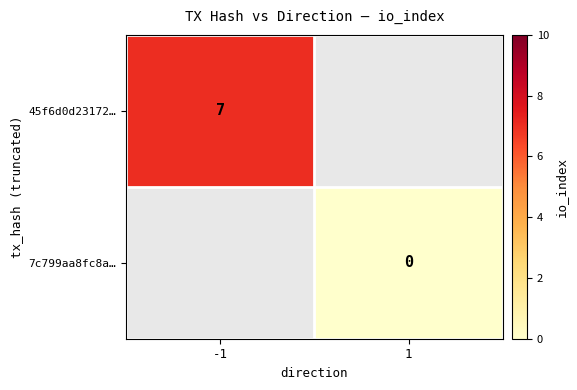

How many categories are shown in the chart?

2